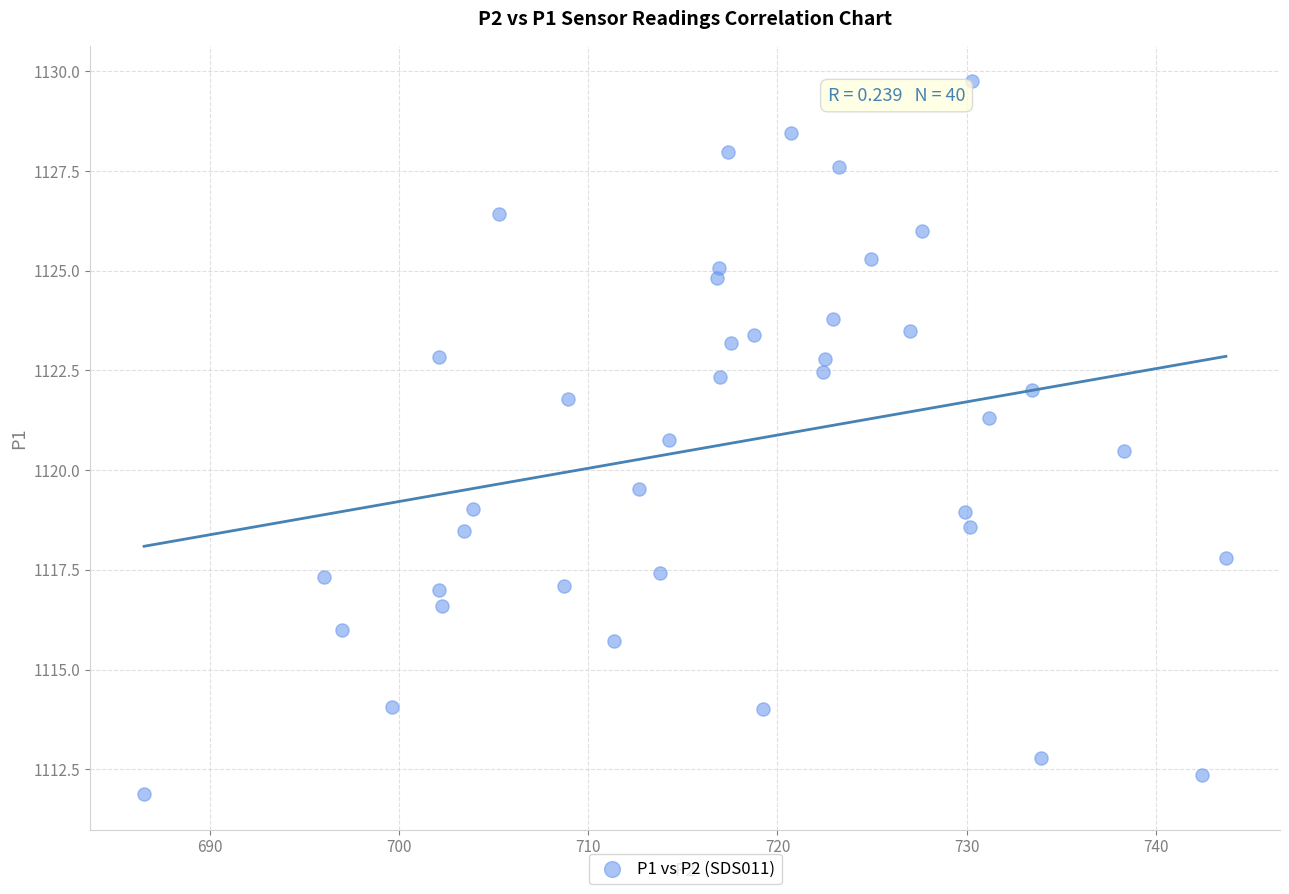

What is the range of Y values (max minus min)?

17.9